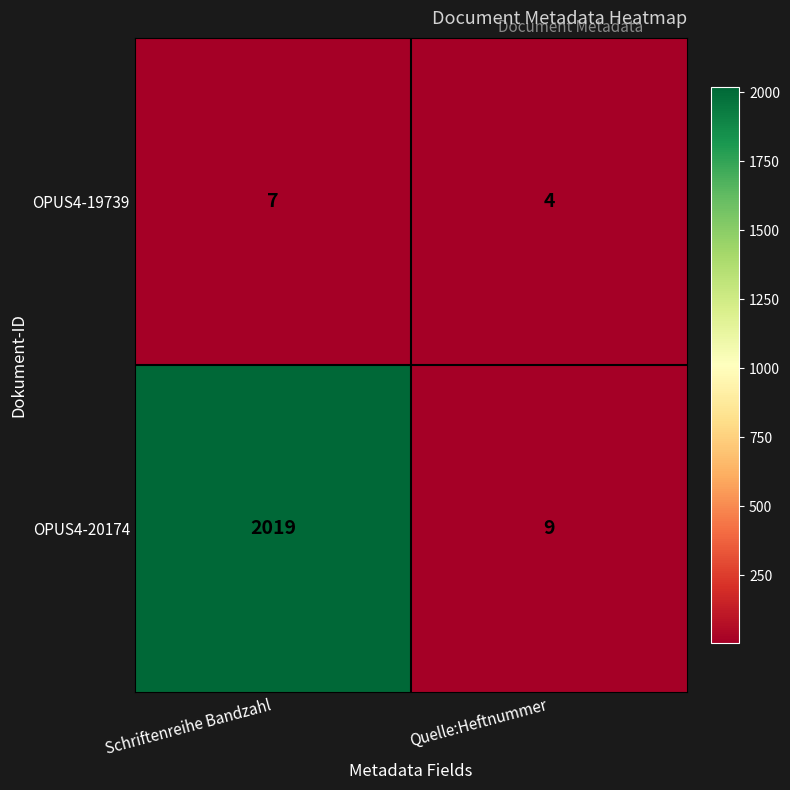

Rank the series by their average value, from highest to lowest.

OPUS4-20174, OPUS4-19739